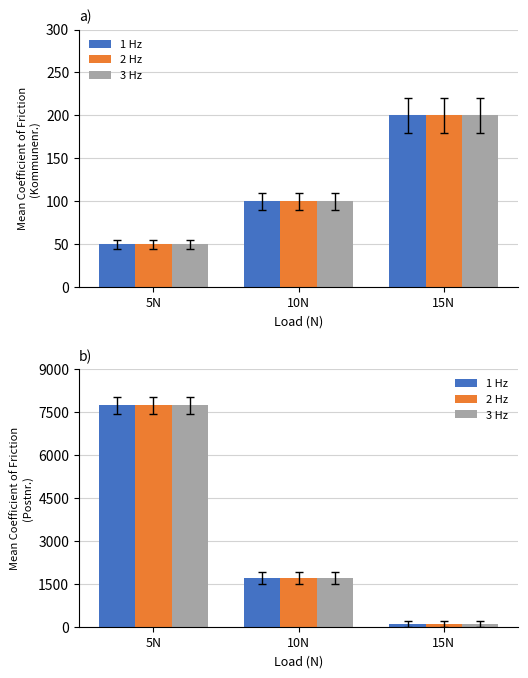

What is the difference between the maximum and second lowest values in the 2 Hz series?

6033